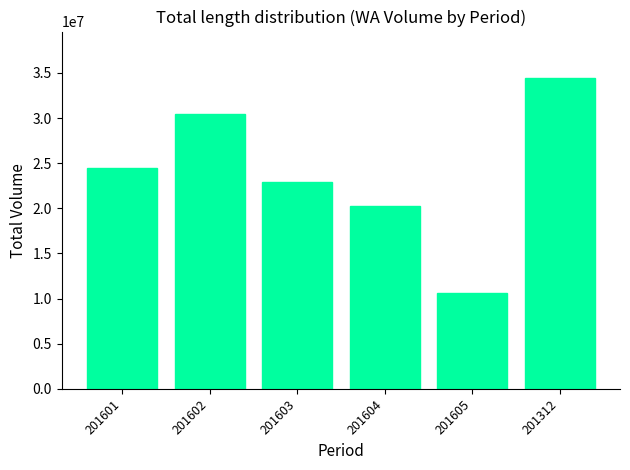

Is it true that the value at 201604 is 20236365?

True